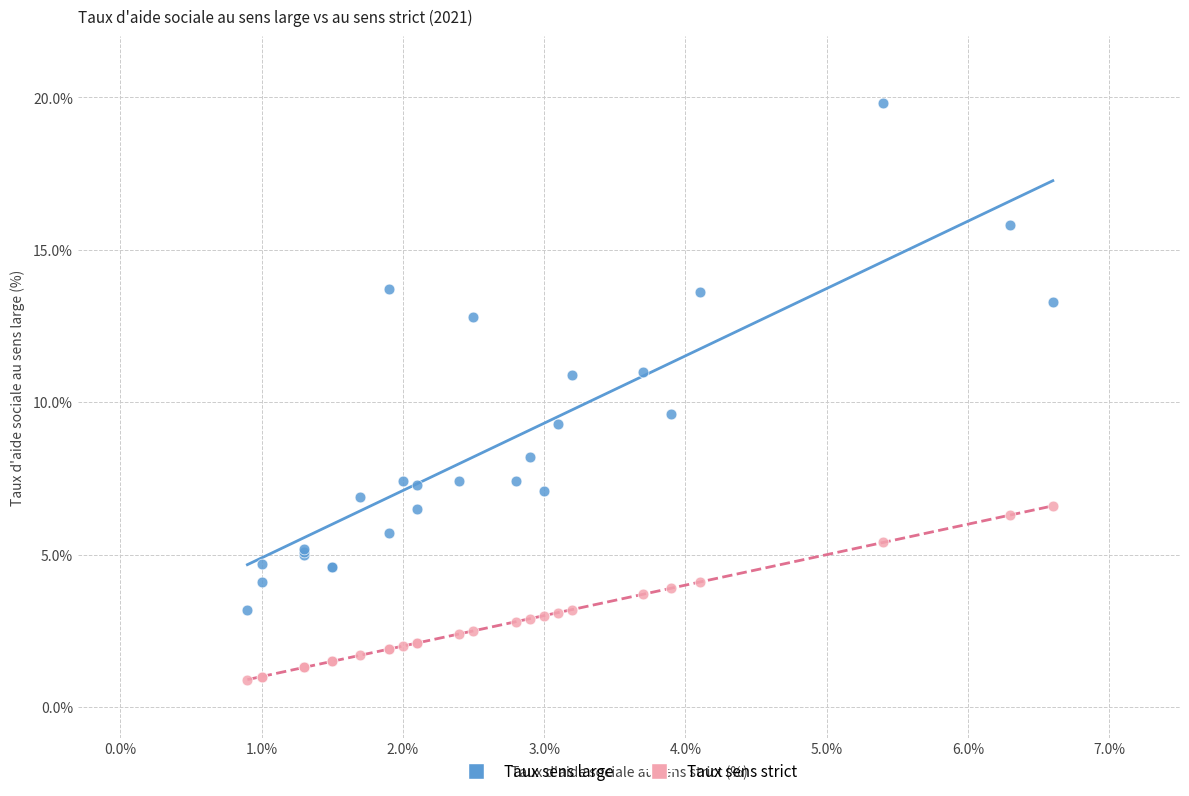

Across all series, what Y value is closest to 10?

9.6